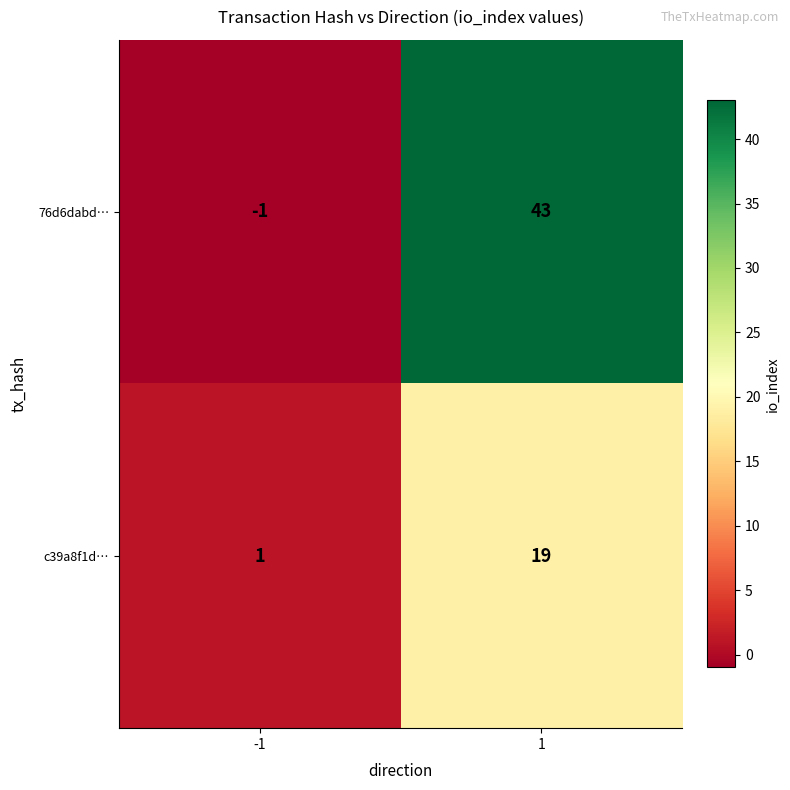

How many series are shown in this chart?

2